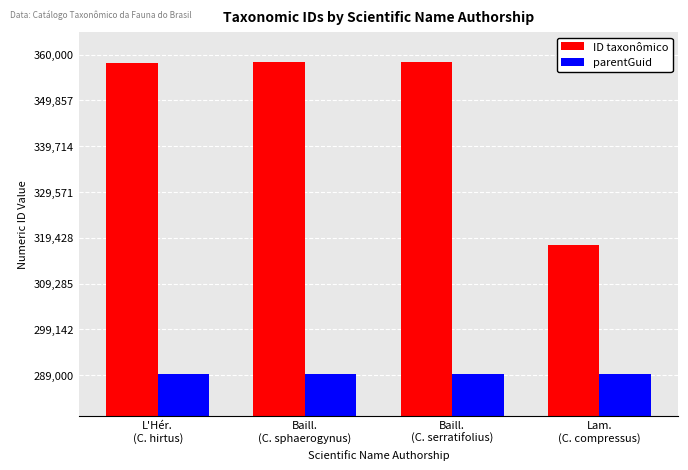

What is the minimum value for ID taxonômico?

317943